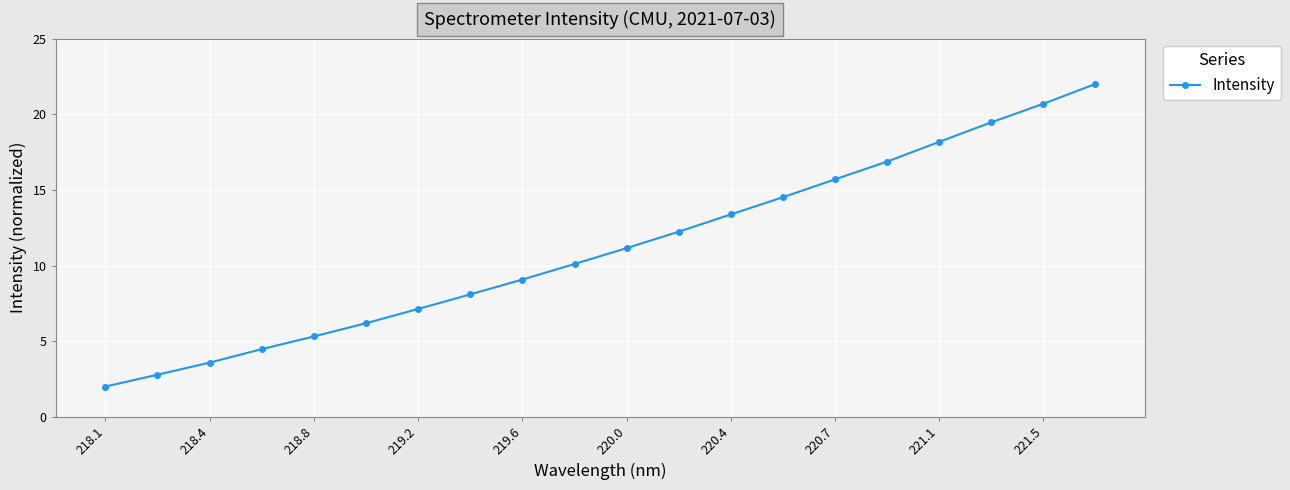

Reading left to right, extract all data points from this chart.

2.0	2.8	3.6	4.5	5.3	6.2	7.1	8.1	9.1	10.1	11.2	12.2	13.4	14.5	15.7	16.9	18.2	19.5	20.7	22.0